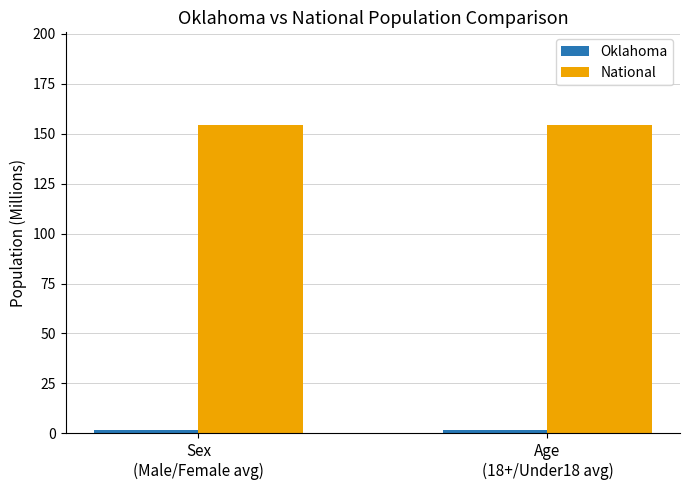

How many categories are shown in the chart?

2